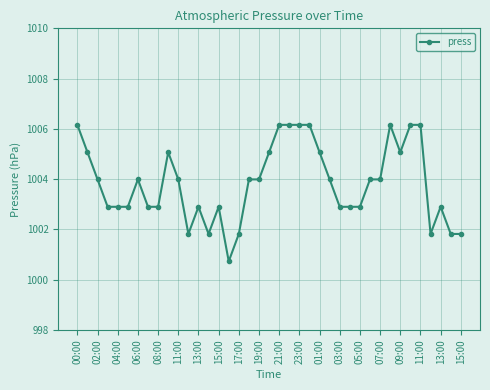

What is the minimum value shown in the chart?

1000.7